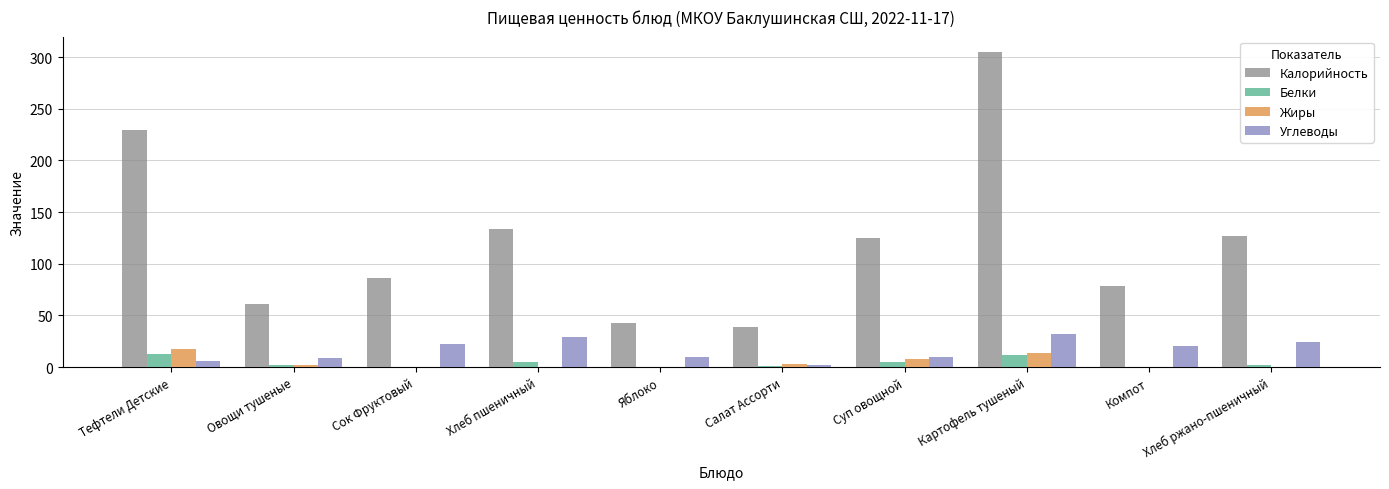

True or false: Углеводы has a value of 20.7 at Компот.

True